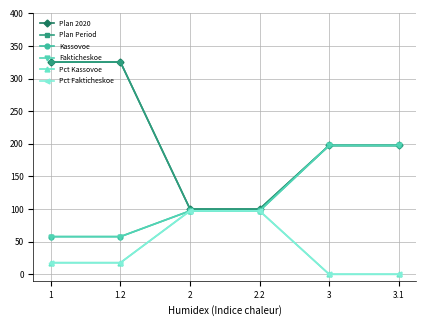

What is the difference between the maximum and minimum values in the Pct Fakticheskoe series?

97.2